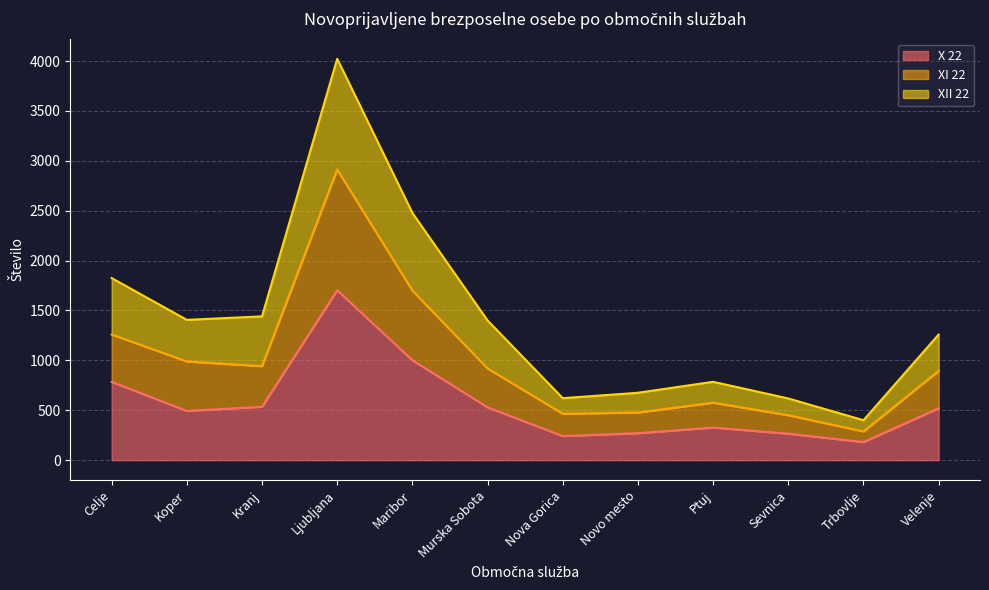

Is the value of X 22 at Maribor greater than the value of XII 22 at Murska Sobota?

No